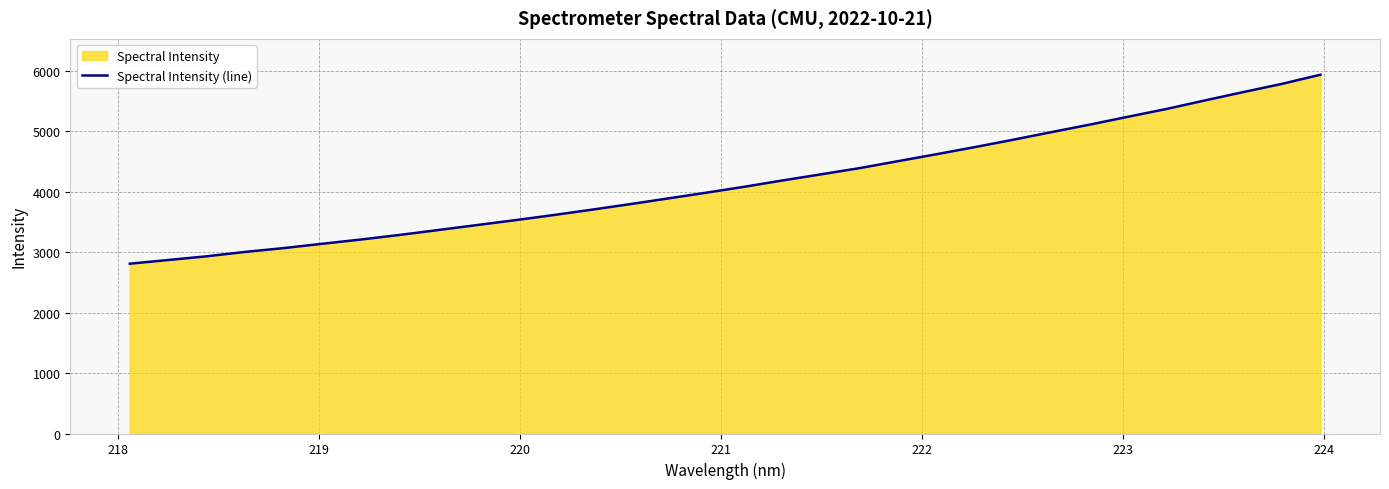

What is the maximum value shown in the chart?

5932.9